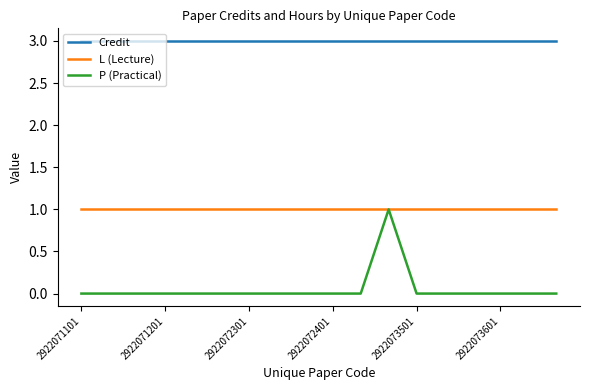

What is the greatest value displayed?

3